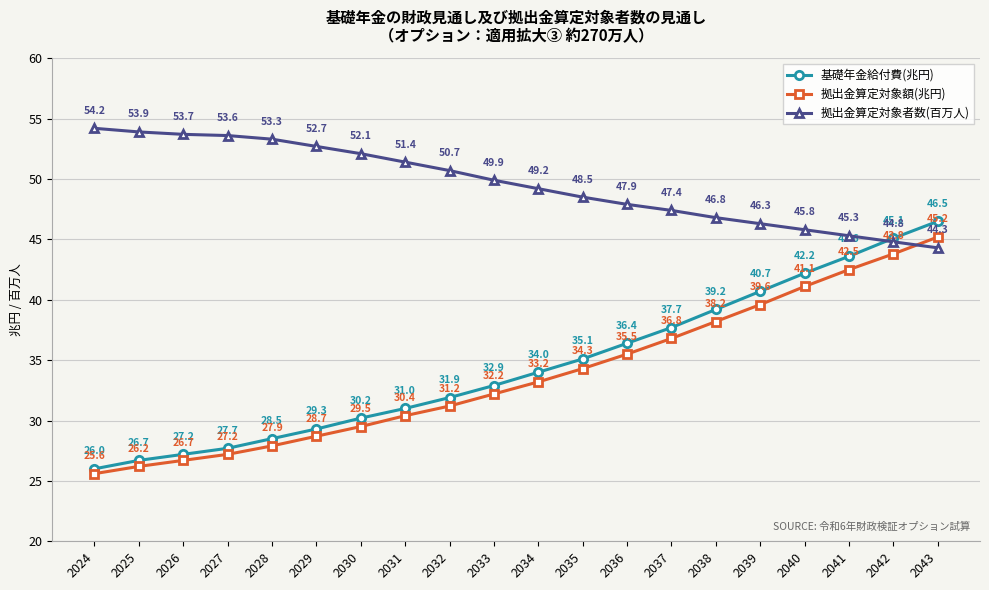

After their last crossing, which series has the higher values: 拠出金算定対象者数(百万人) or 拠出金算定対象額(兆円)?

拠出金算定対象額(兆円)